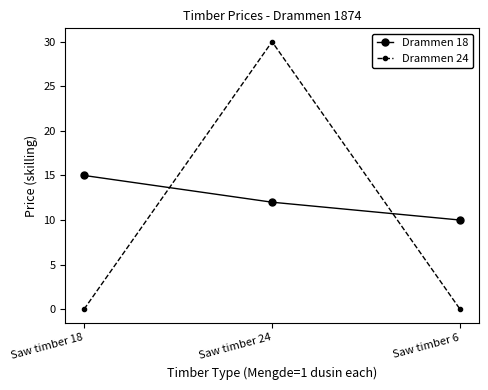

What is the label of the 3rd point from the left?

Saw timber 6